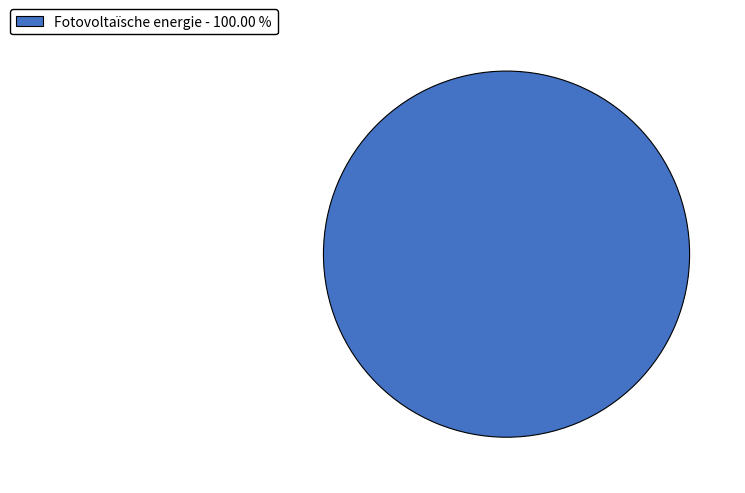

Rank the categories by value from highest to lowest.

Fotovoltaïsche energie - 100.00 %